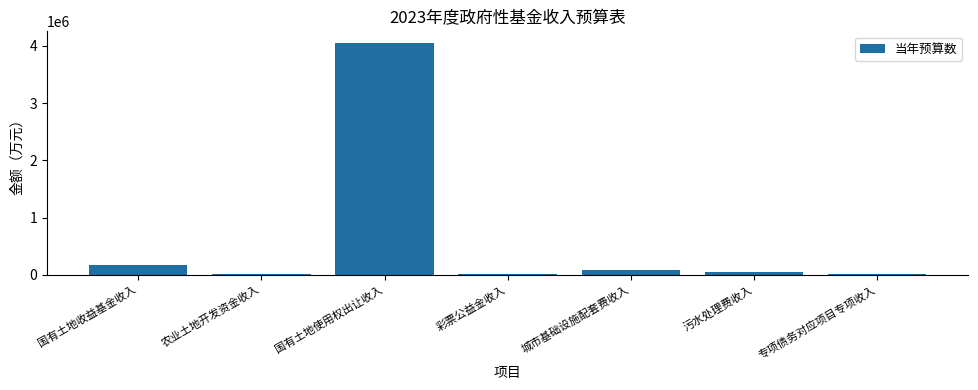

True or false: the data shows 167721 at 国有土地收益基金收入.

True